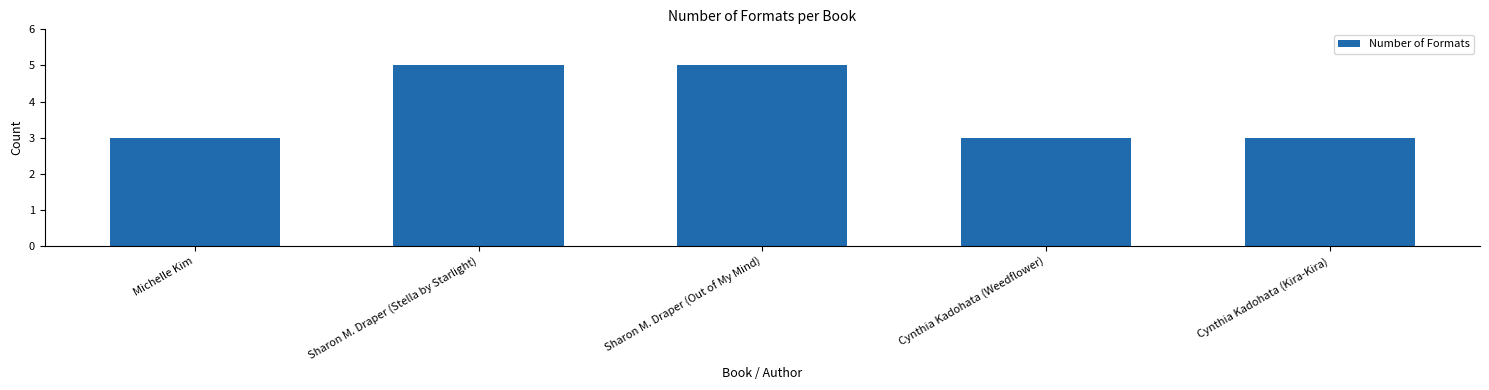

What value does the data have at Michelle Kim?

3